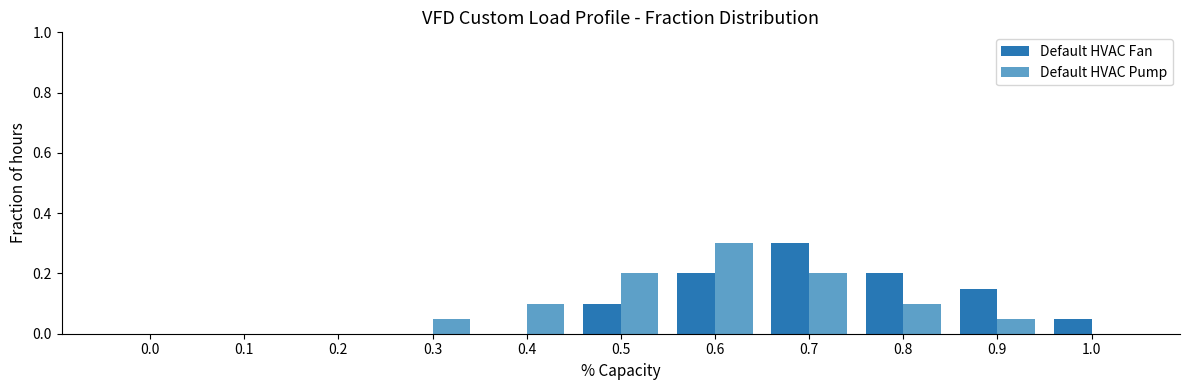

Is the value of Default HVAC Fan at 0.0 greater than the value of Default HVAC Pump at 0.6?

No